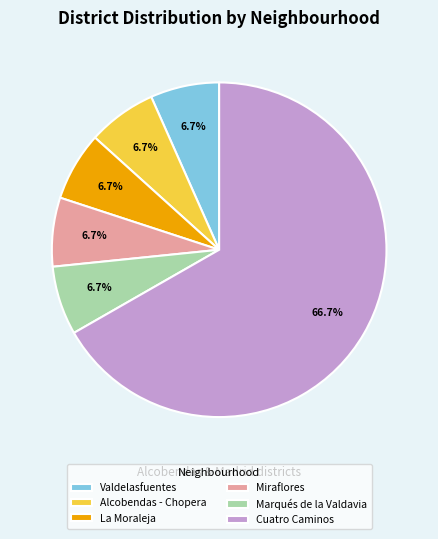

Do Cuatro Caminos and Miraflores together represent more than half of the pie?

Yes